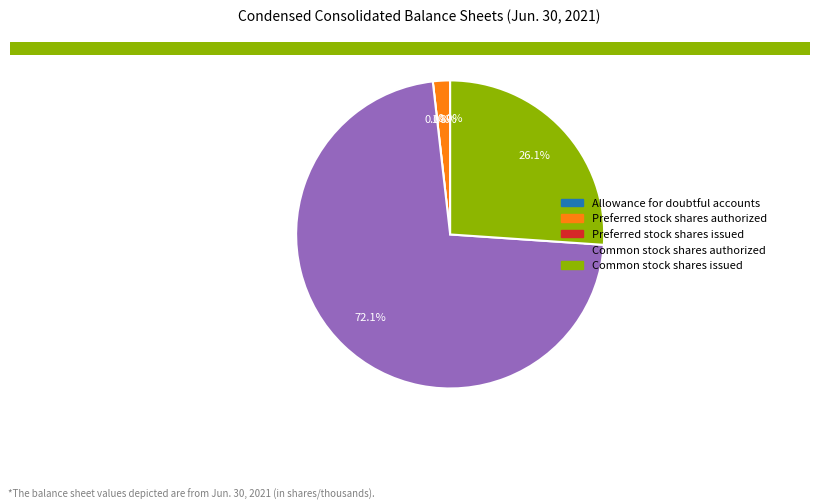

To the nearest percent, what is the difference between the Preferred stock shares authorized and Common stock shares authorized slice percentages?

70%